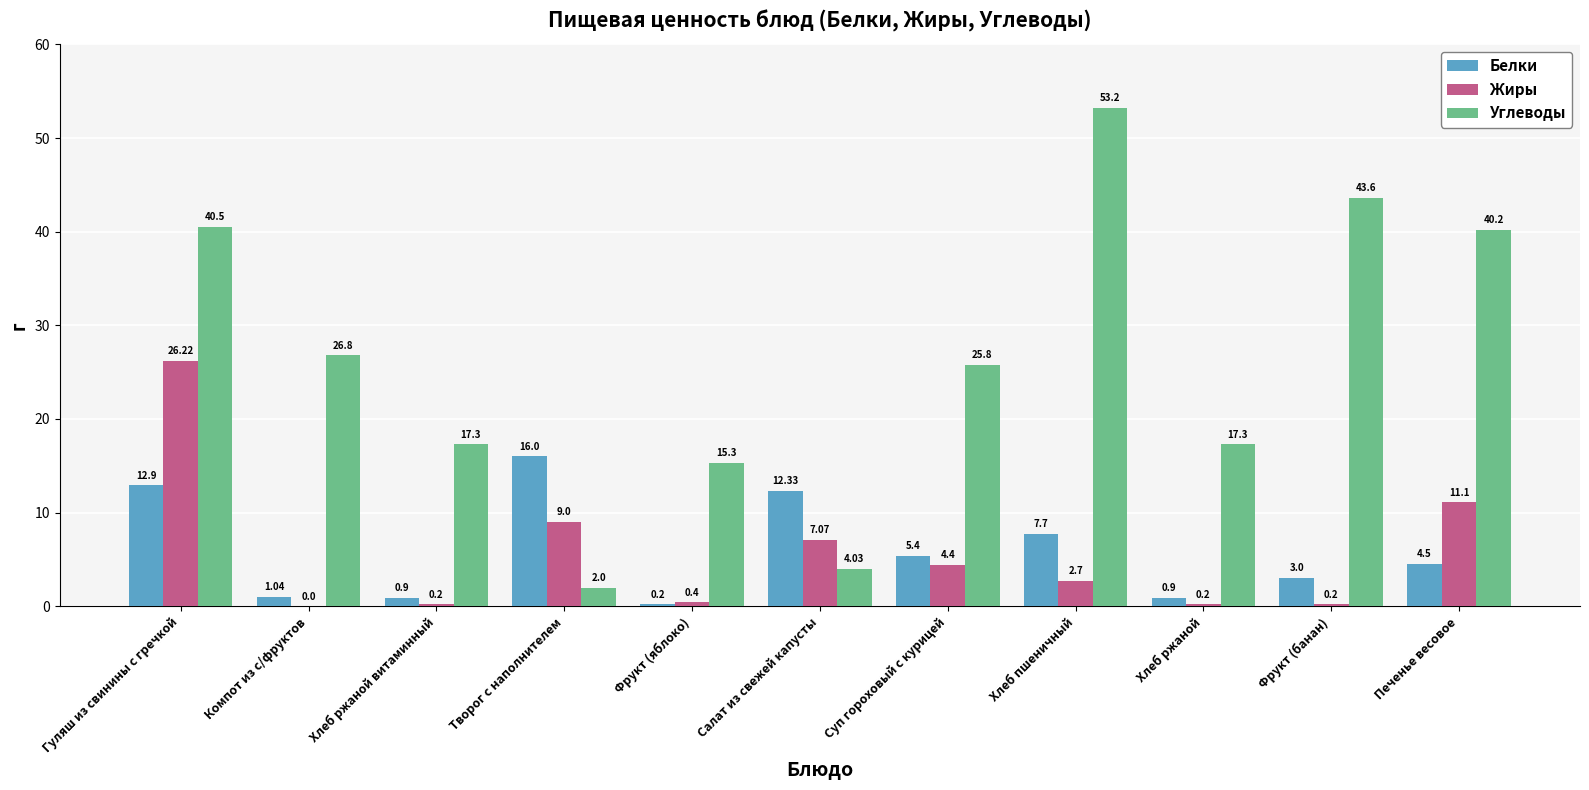

Between Хлеб ржаной витаминный and Фрукт (банан), which series saw the biggest shift?

Углеводы